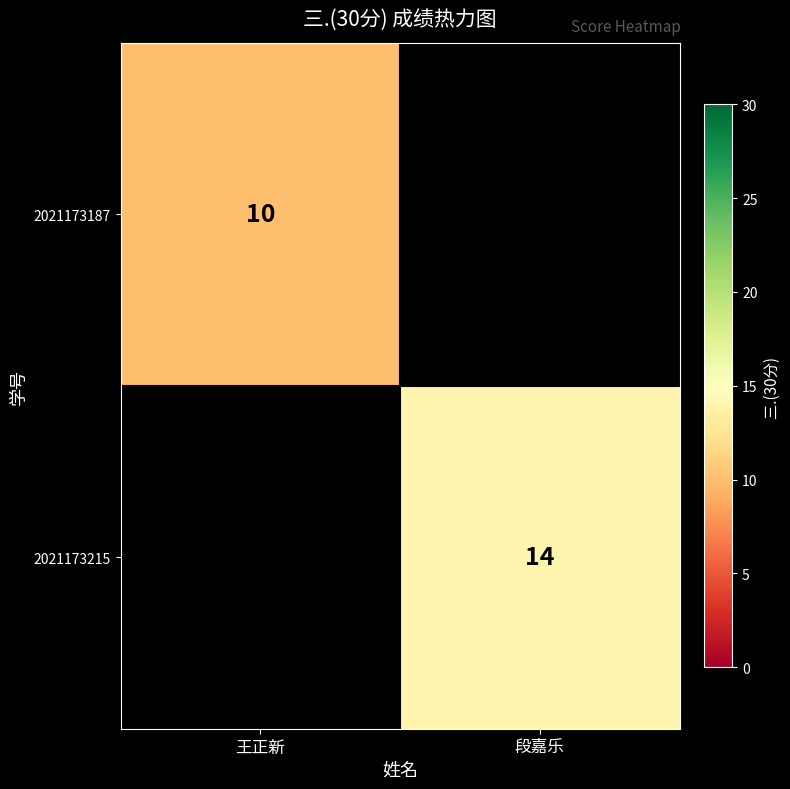

Is the value of 2021173187 at 王正新 greater than the value of 2021173215 at 段嘉乐?

No